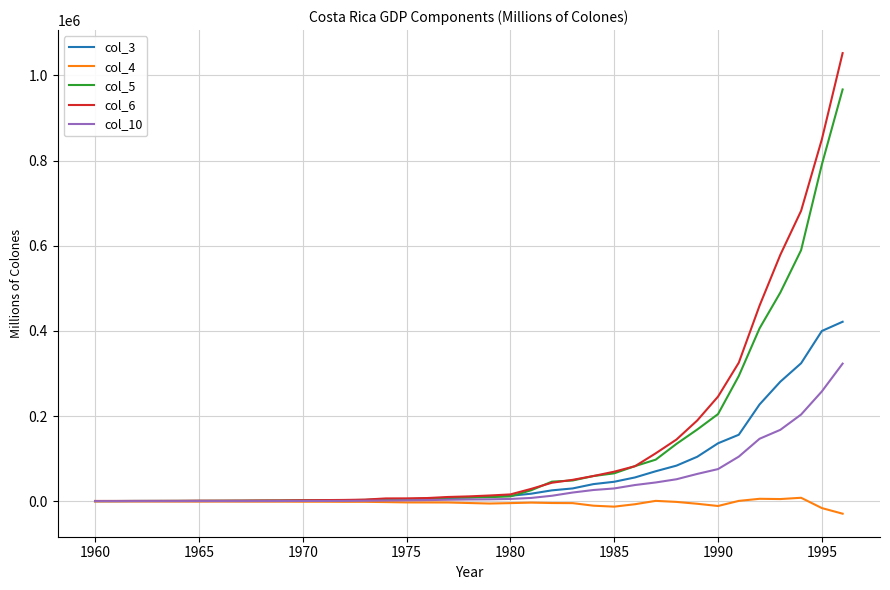

What is the greatest value displayed?

1052521.6